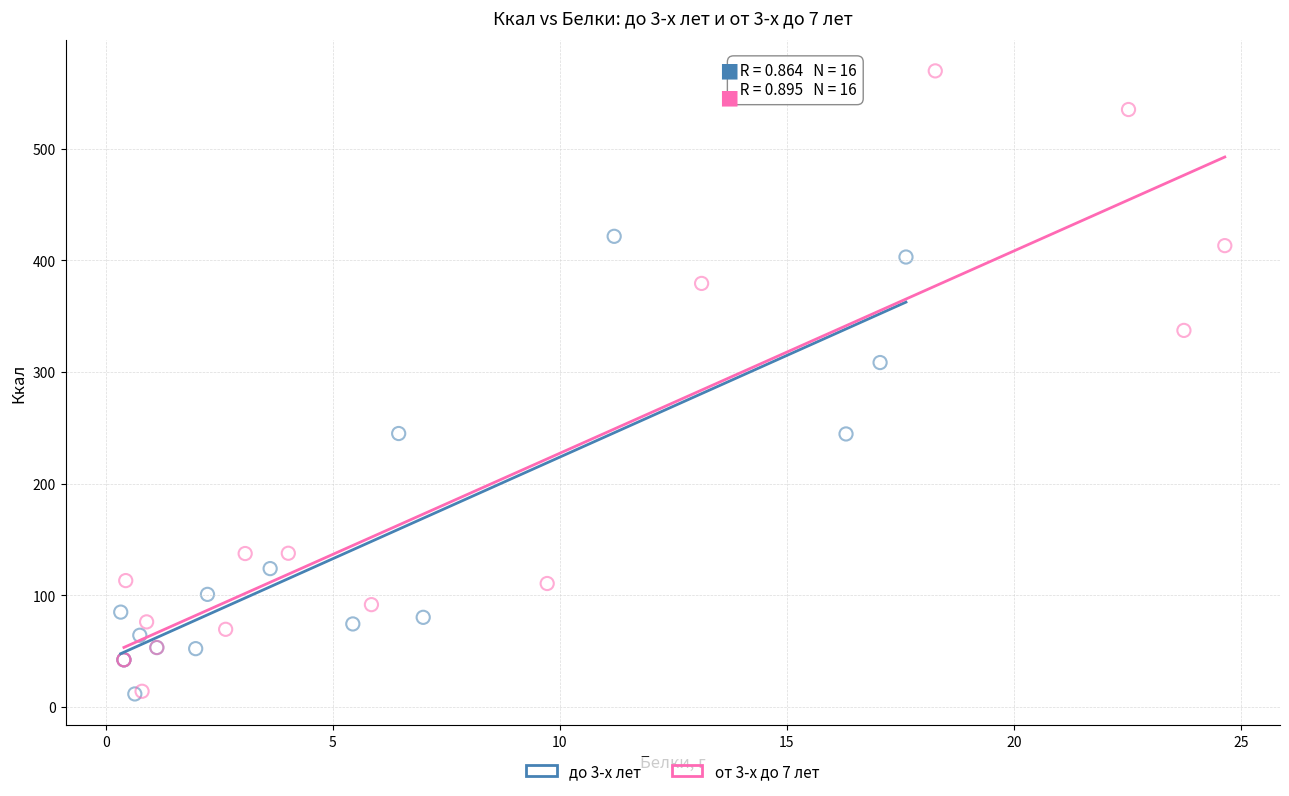

Which series has the widest spread of Y values?

от 3-х до 7 лет